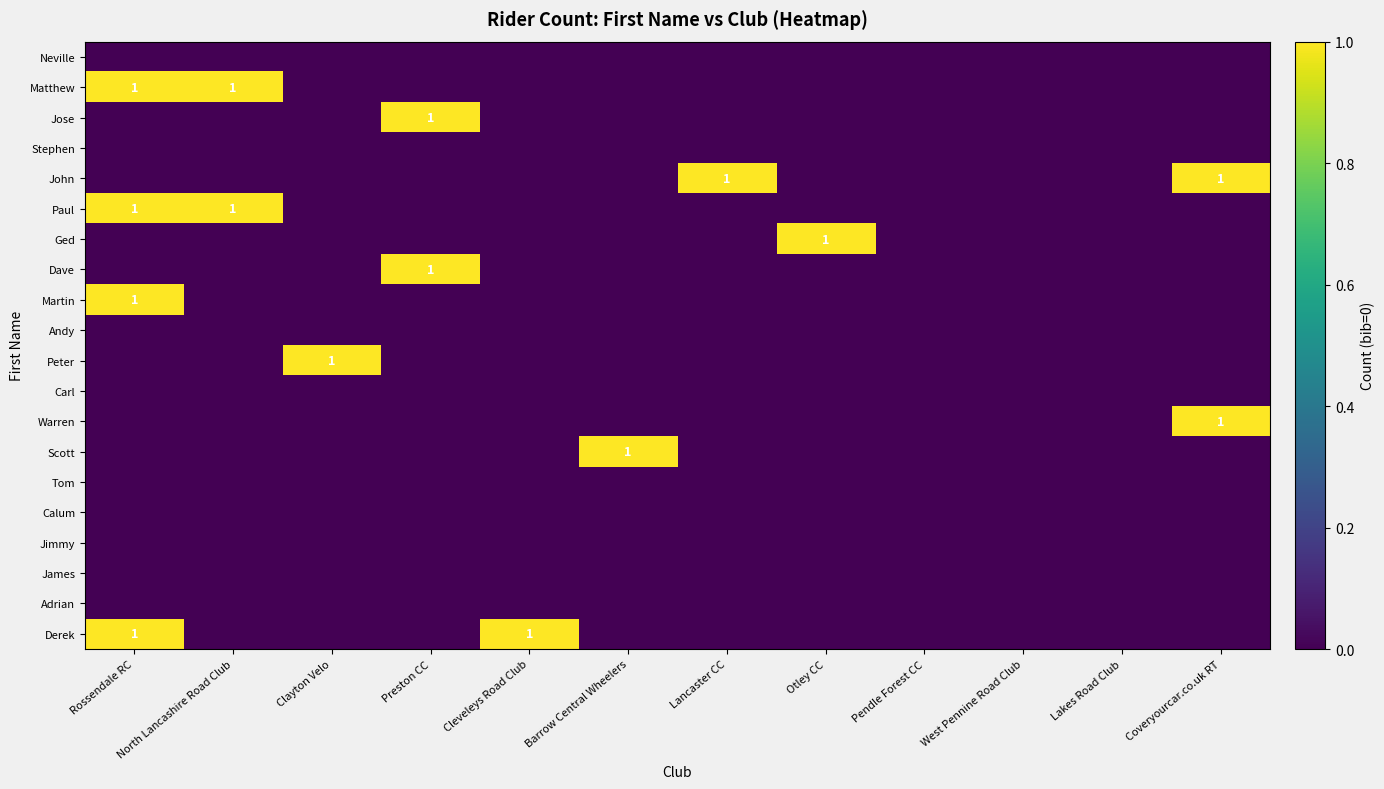

Is the value of Paul at West Pennine Road Club greater than the value of Martin at Pendle Forest CC?

No